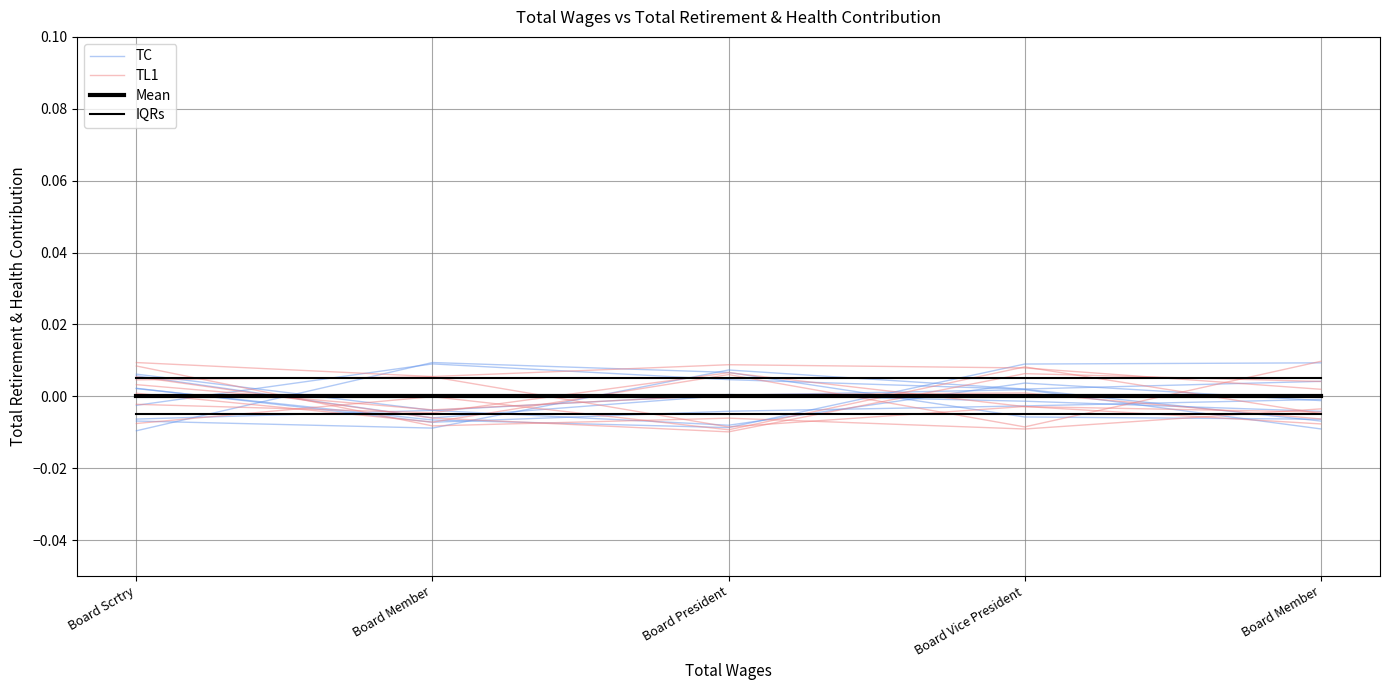

The Mean series shows 0.0 at Board Vice President. True or false?

True